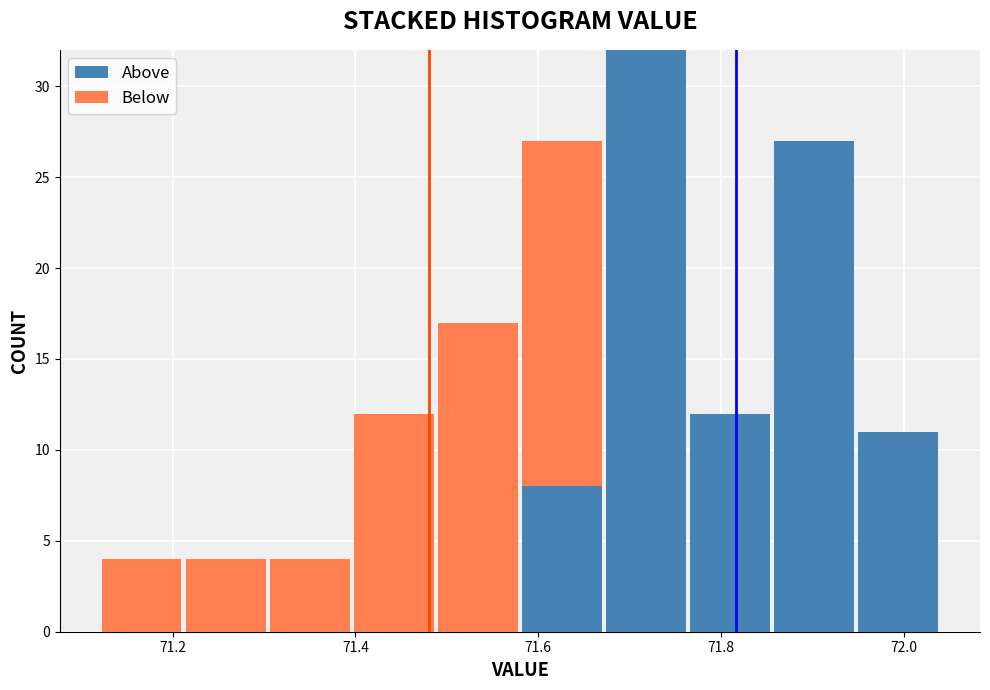

Reading left to right, list every stacked bar in this chart as the range it spans on the x-axis followed by its total height. Neither the bar edges nor the heights are printed on the chart, so give them approximately, as read against the axes.

71.120 to 71.212: 4
71.212 to 71.304: 4
71.304 to 71.396: 4
71.396 to 71.488: 12
71.488 to 71.580: 17
71.580 to 71.672: 27
71.672 to 71.764: 32
71.764 to 71.856: 12
71.856 to 71.948: 27
71.948 to 72.040: 11